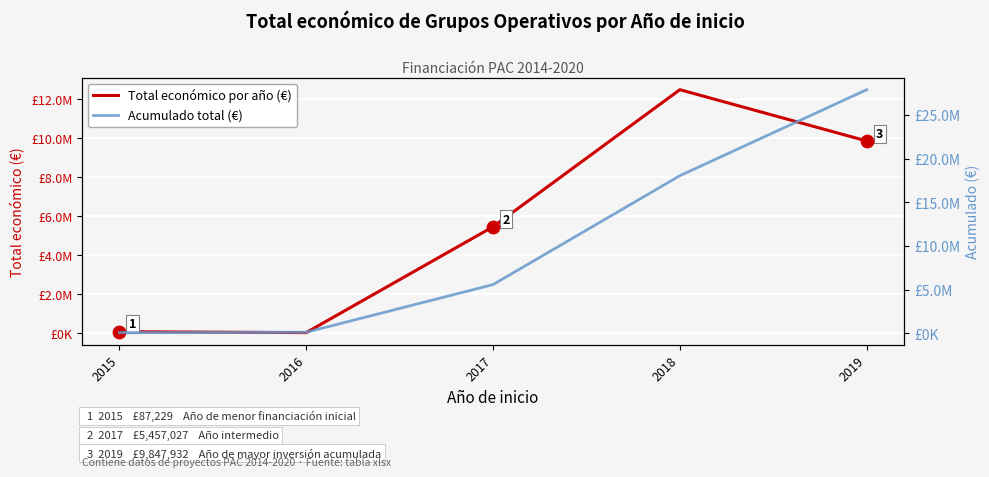

At how many categories does at least one series exceed 10206950?

2